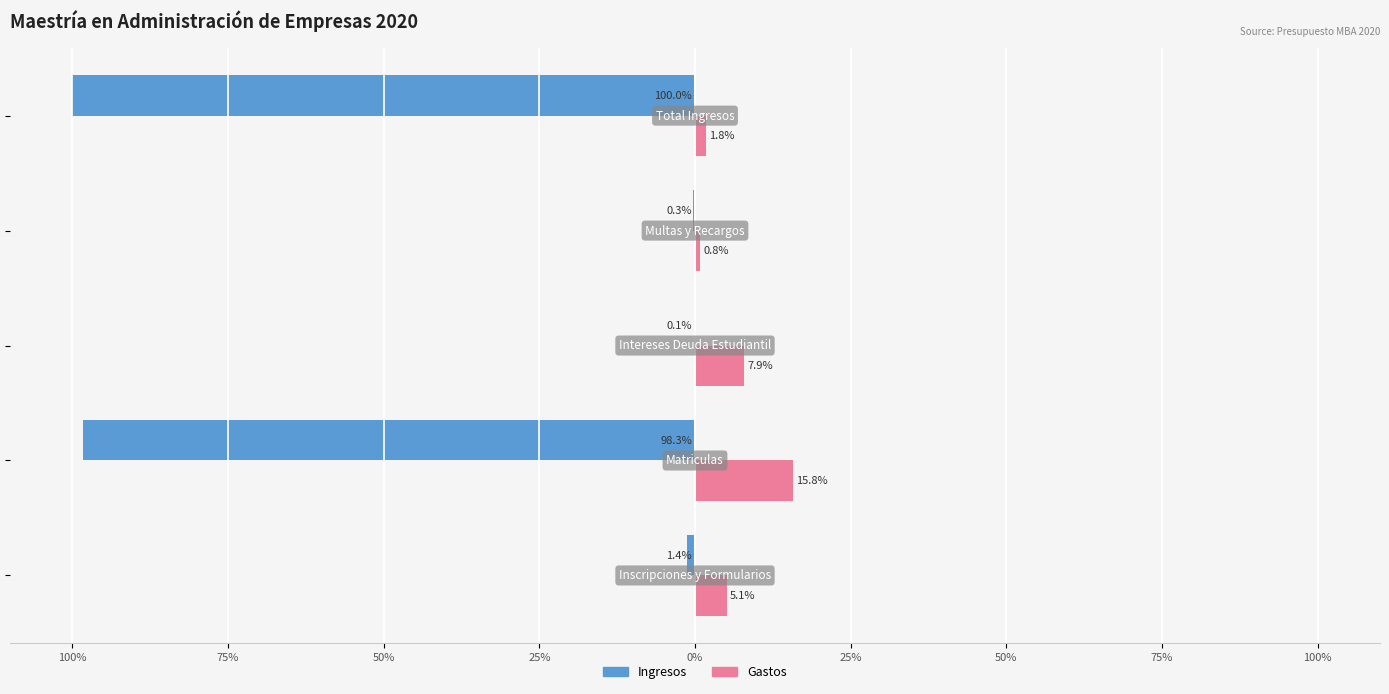

What is the value of the Ingresos bar at the 4th from the left?

-0.3